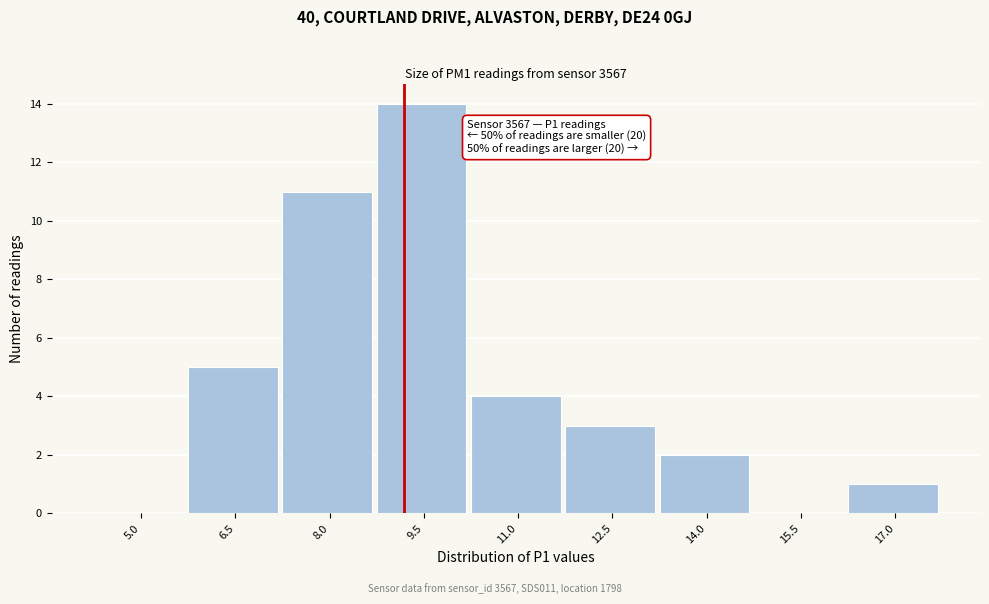

Reading right to left, extract all data points from this chart.

17.0=1	15.5=0	14.0=2	12.5=3	11.0=4	9.5=14	8.0=11	6.5=5	5.0=0